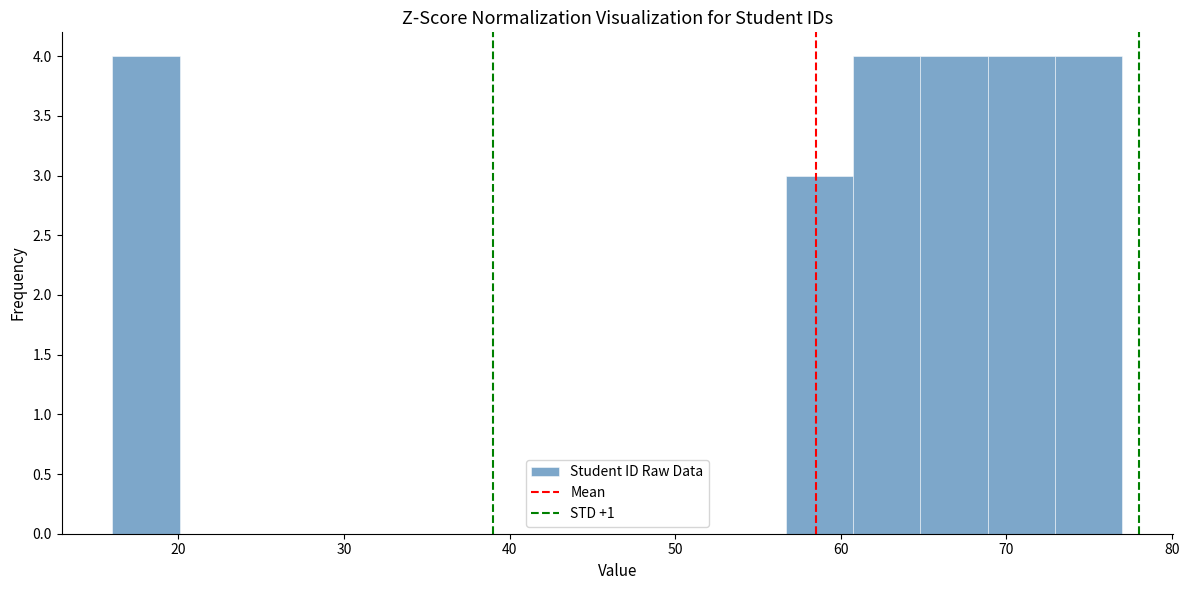

Reading left to right, list every bar in this chart as the range it spans on the x-axis followed by its height. Neither the bar edges nor the heights are printed on the chart, so give them approximately, as read against the axes.

16 to 20: 4
20 to 24: 0
24 to 28: 0
28 to 32: 0
32 to 36: 0
36 to 40: 0
40 to 44: 0
44 to 49: 0
49 to 53: 0
53 to 57: 0
57 to 61: 3
61 to 65: 4
65 to 69: 4
69 to 73: 4
73 to 77: 4